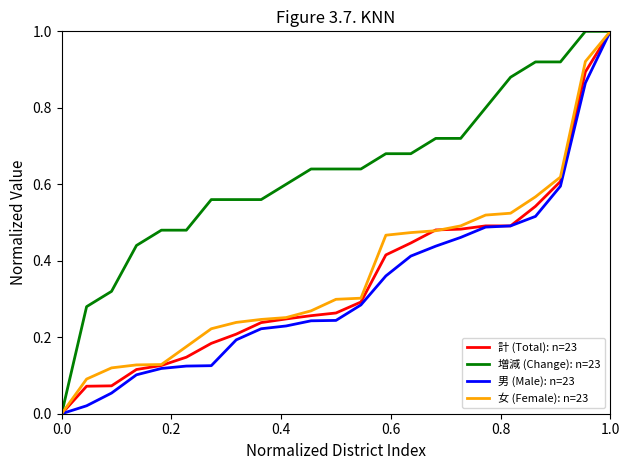

Which series has the largest total across all categories?

増減 (Change): n=23